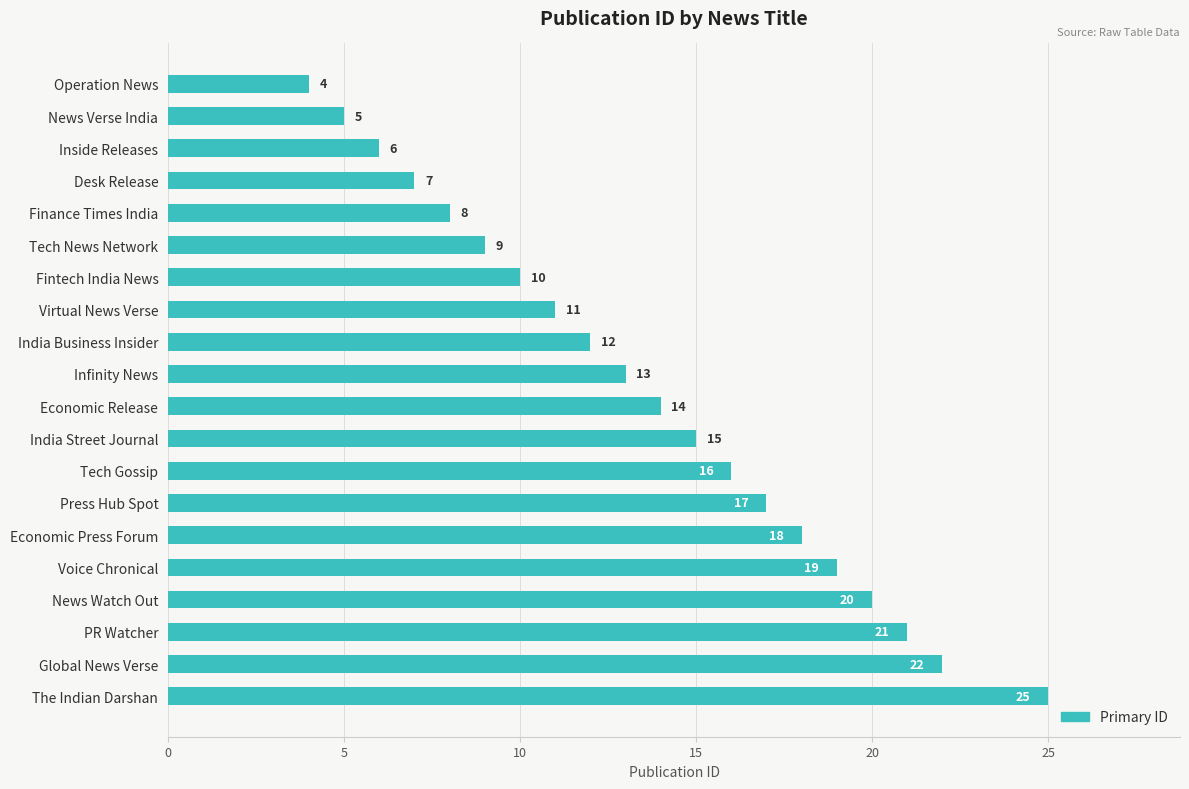

Which has a higher value, Fintech India News or Tech Gossip?

Tech Gossip